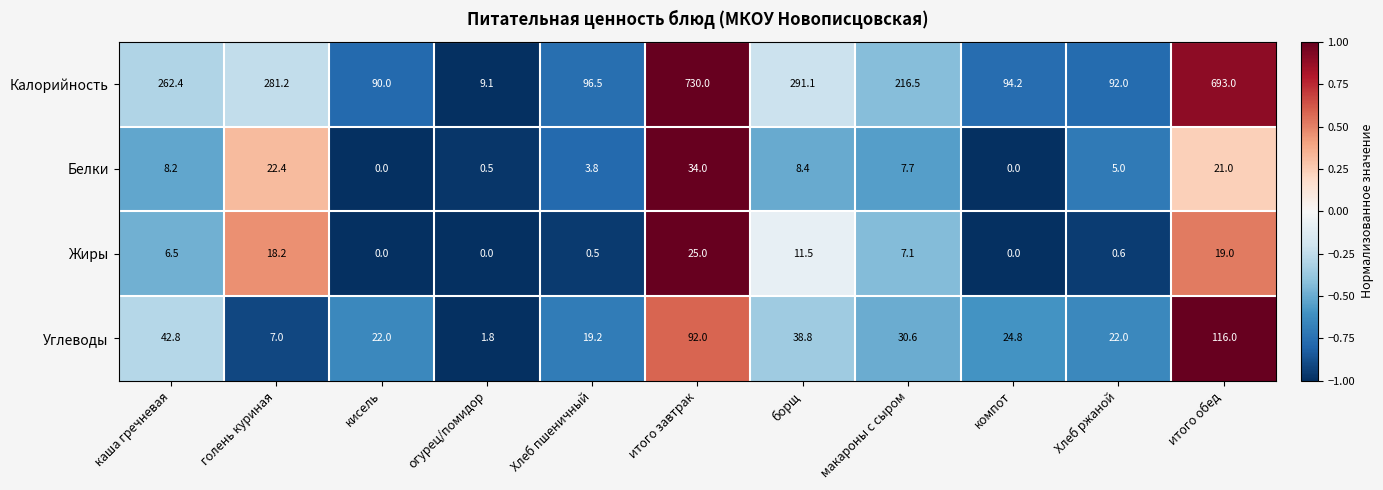

Where does the Углеводы series first go above 24?

каша гречневая